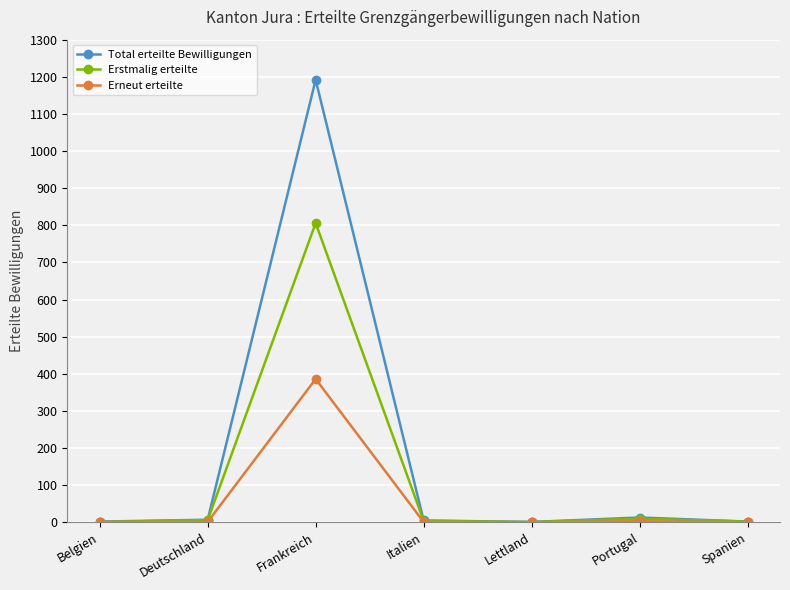

True or false: Erneut erteilte has a value of 585 at Frankreich.

False